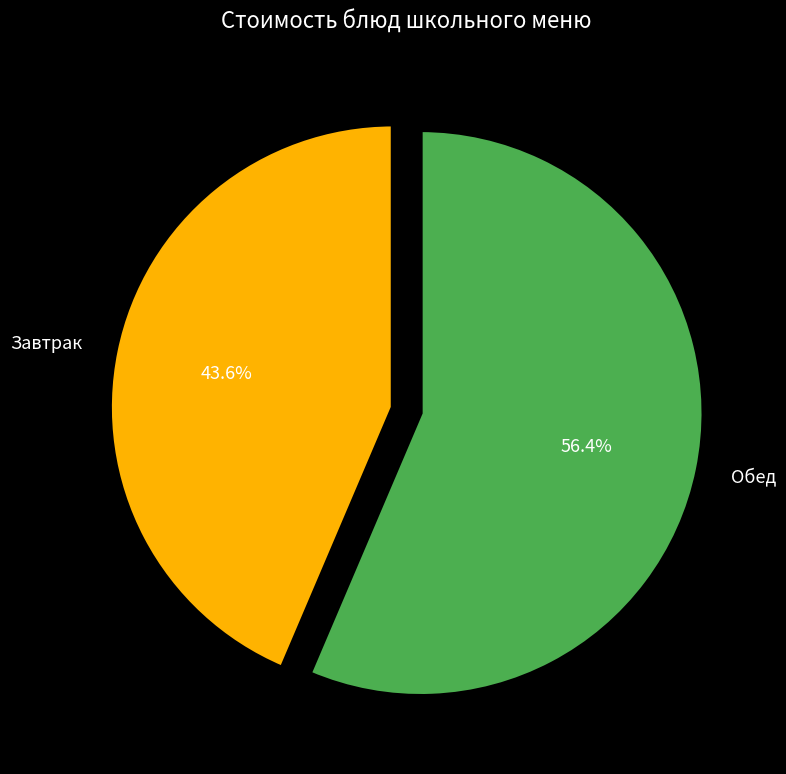

Rank the categories by value from highest to lowest.

Обед, Завтрак